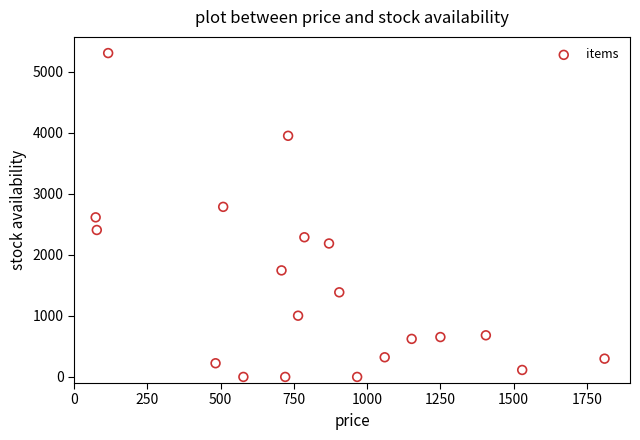

What is the range of Y values (max minus min)?

5305